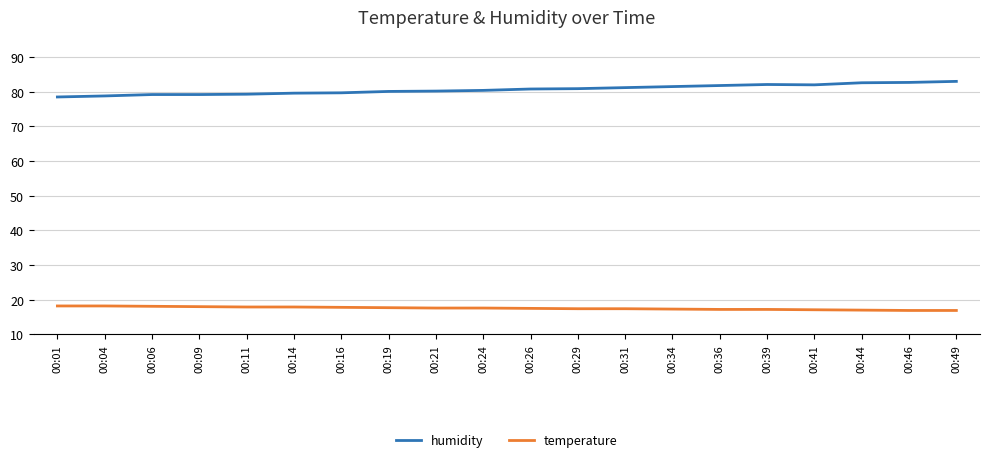

At how many categories does at least one series exceed 55?

20